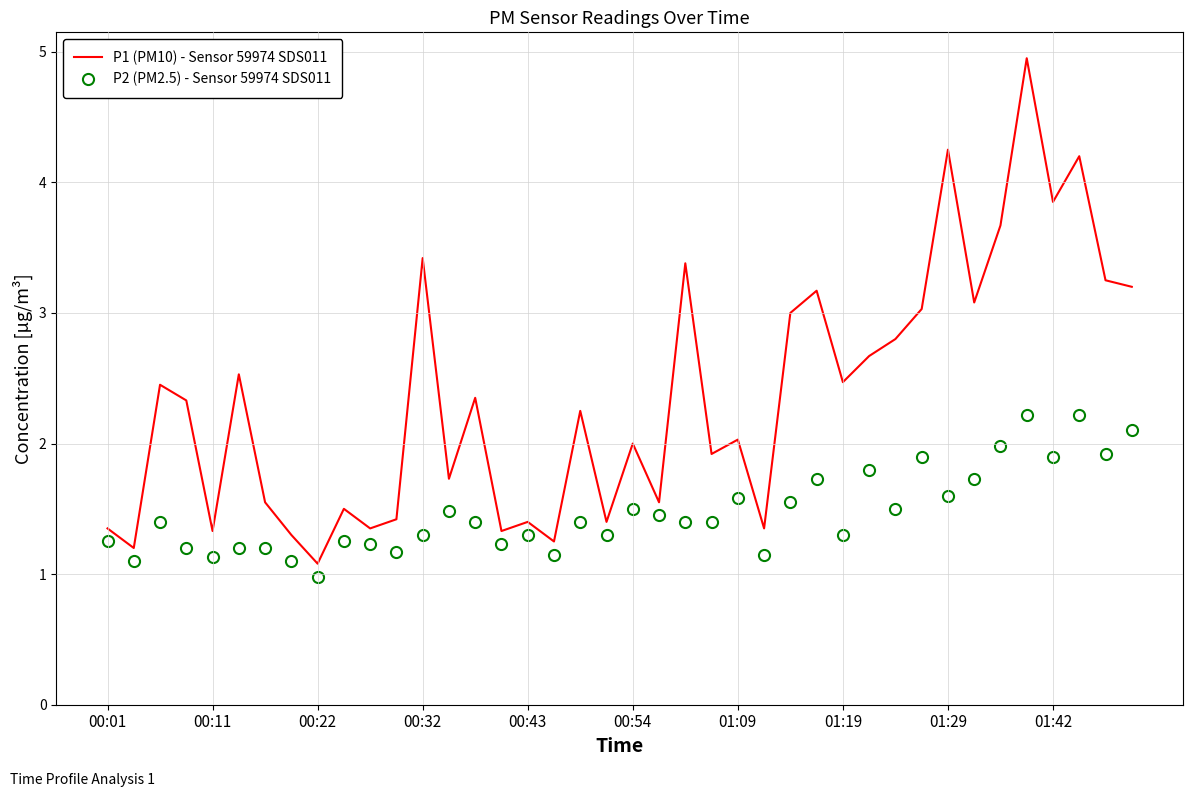

Which series has the largest total across all categories?

P1 (PM10) - Sensor 59974 SDS011